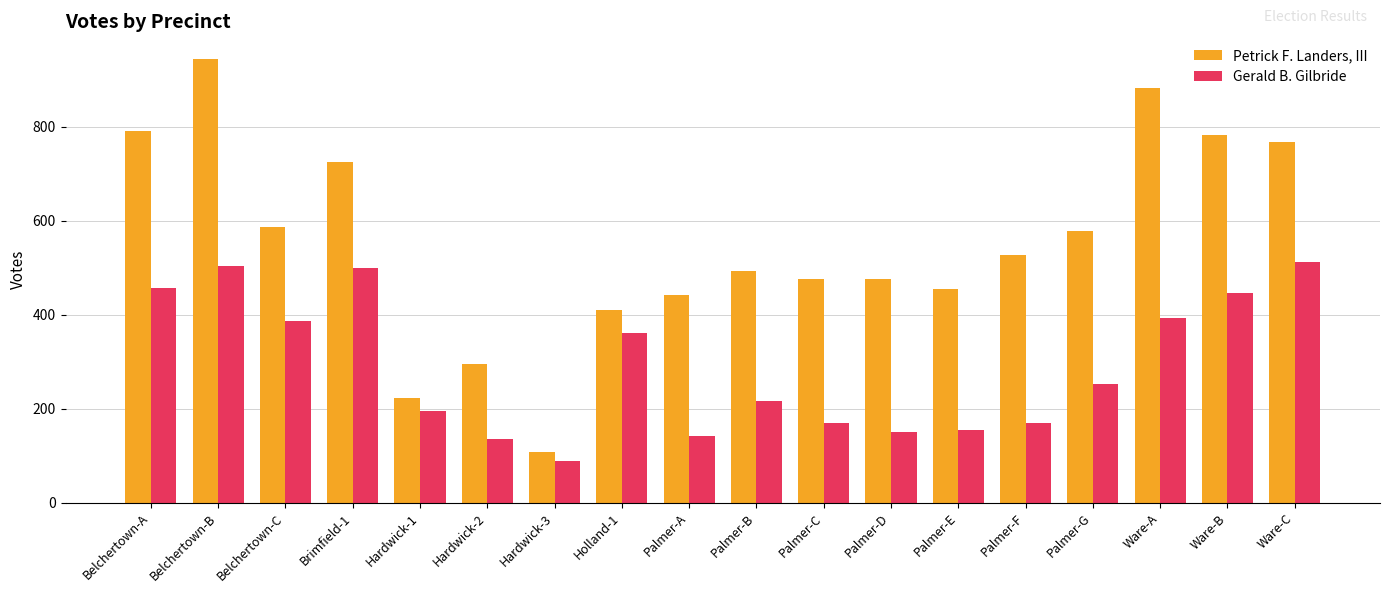

The value of Gerald B. Gilbride at Ware-B is 447. True or false?

True